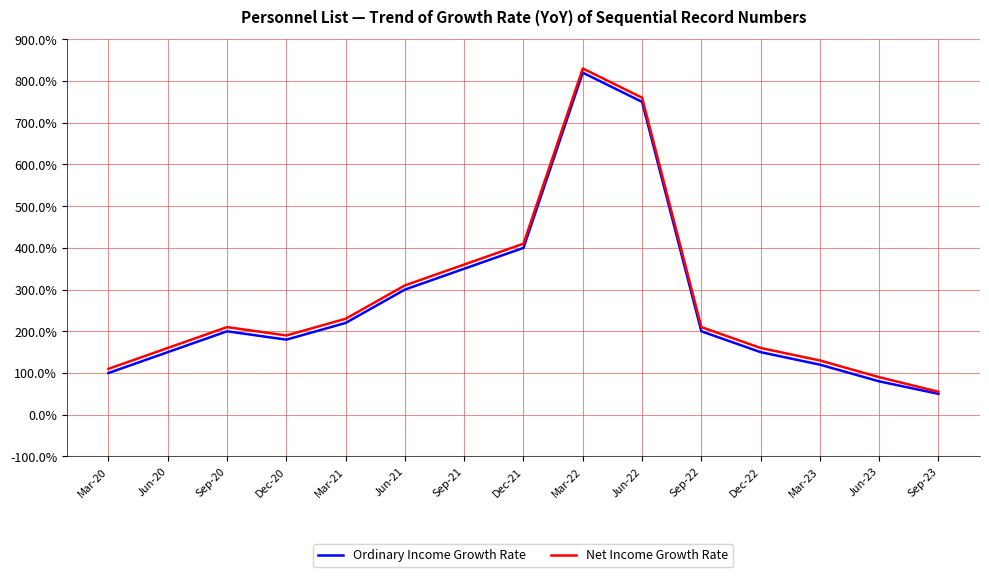

True or false: Ordinary Income Growth Rate has a value of 180 at Dec-20.

True